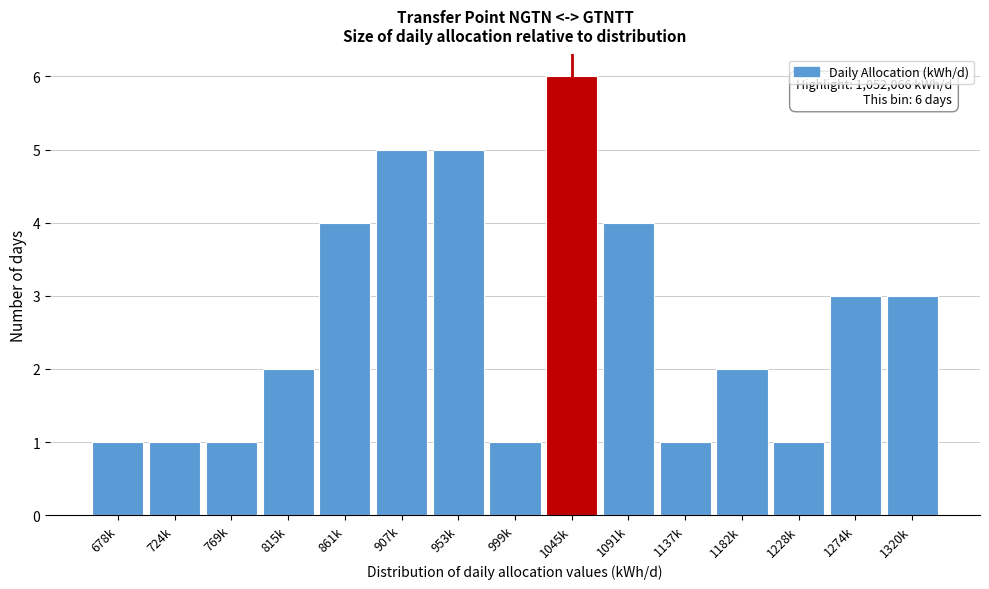

Reading left to right, transcribe all the data shown in this chart.

678k=1	724k=1	769k=1	815k=2	861k=4	907k=5	953k=5	999k=1	1045k=6	1091k=4	1137k=1	1182k=2	1228k=1	1274k=3	1320k=3